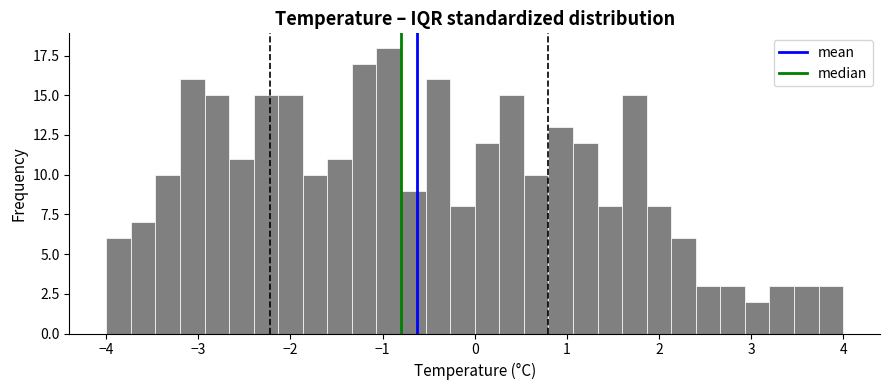

Read against the x-axis, roughly where is the centre of the tallest bar?

-0.9